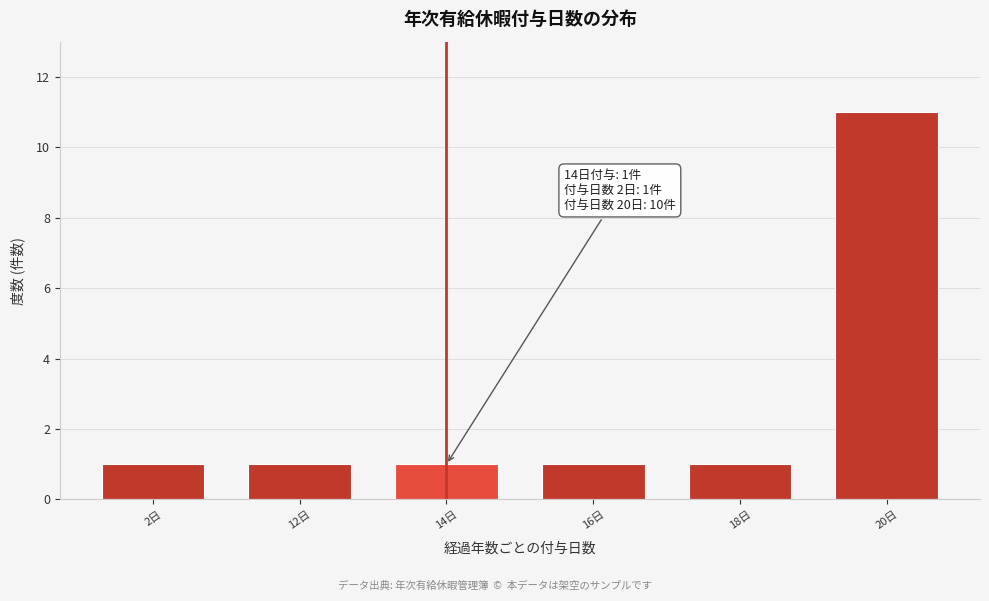

Reading left to right, transcribe all the data shown in this chart.

1	1	1	1	1	11